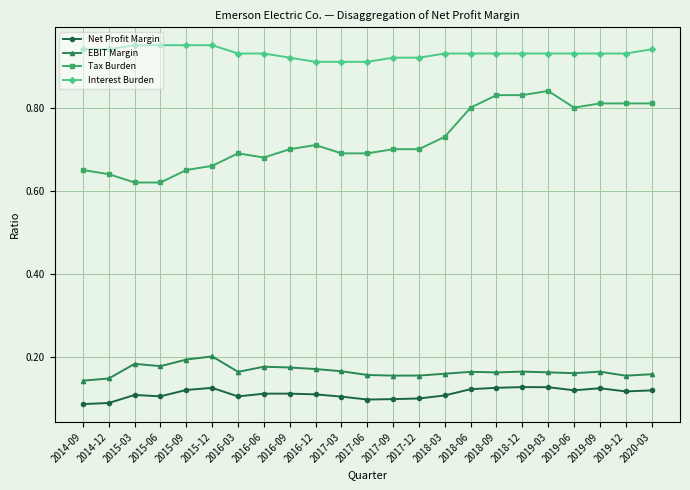

What is the sum of all Net Profit Margin values?

2.6